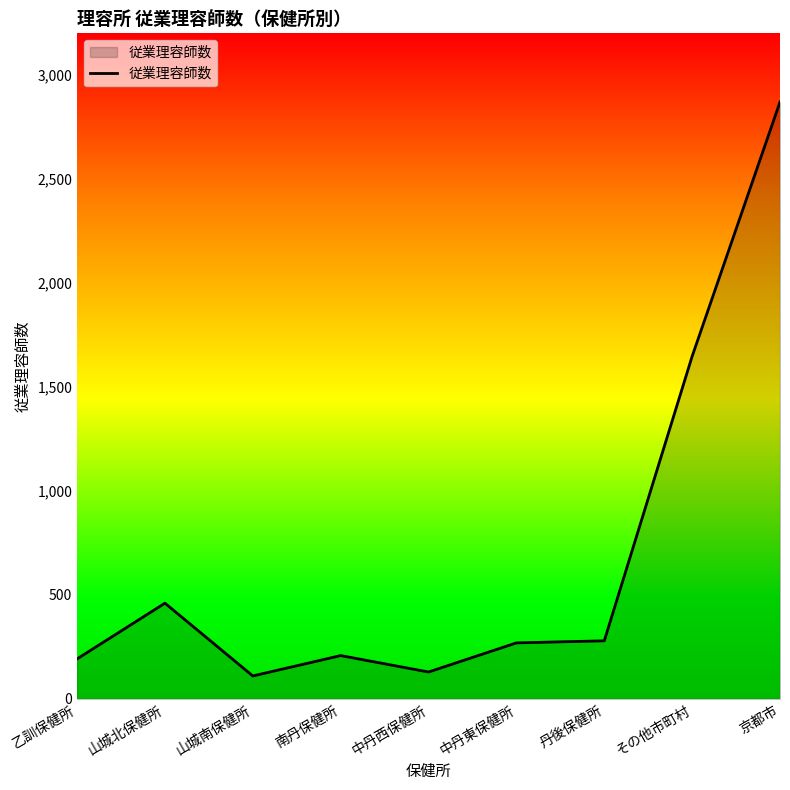

Which has a higher value, 乙訓保健所 or 山城南保健所?

乙訓保健所